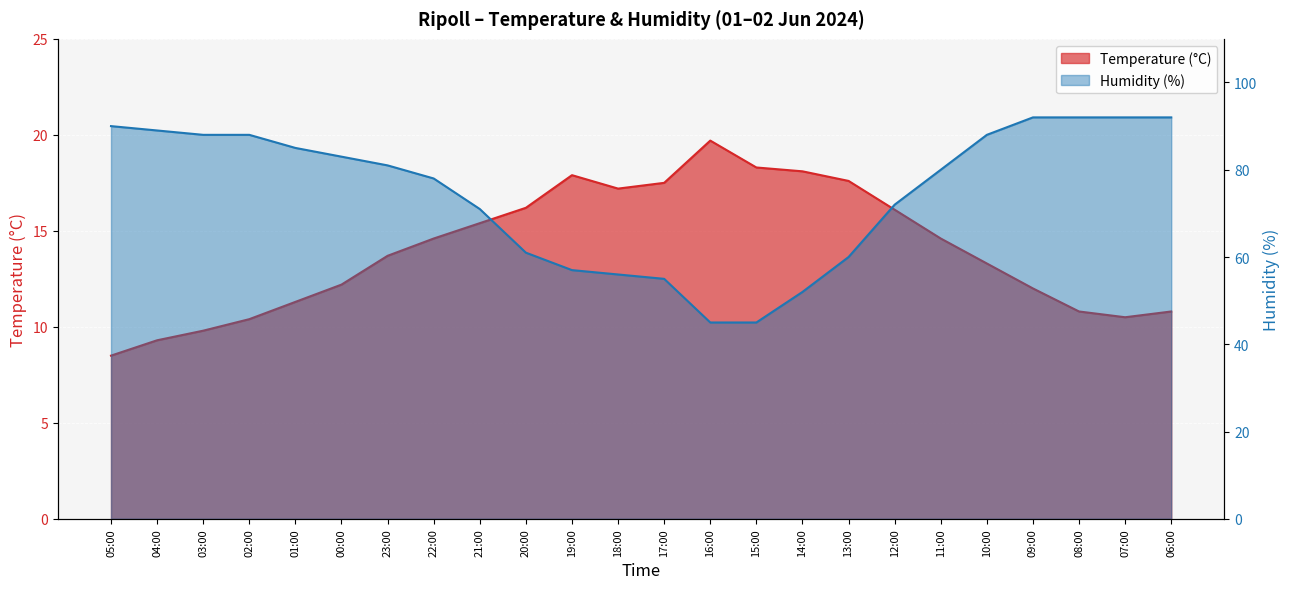

What is the total value across all series at 10:00?

101.3